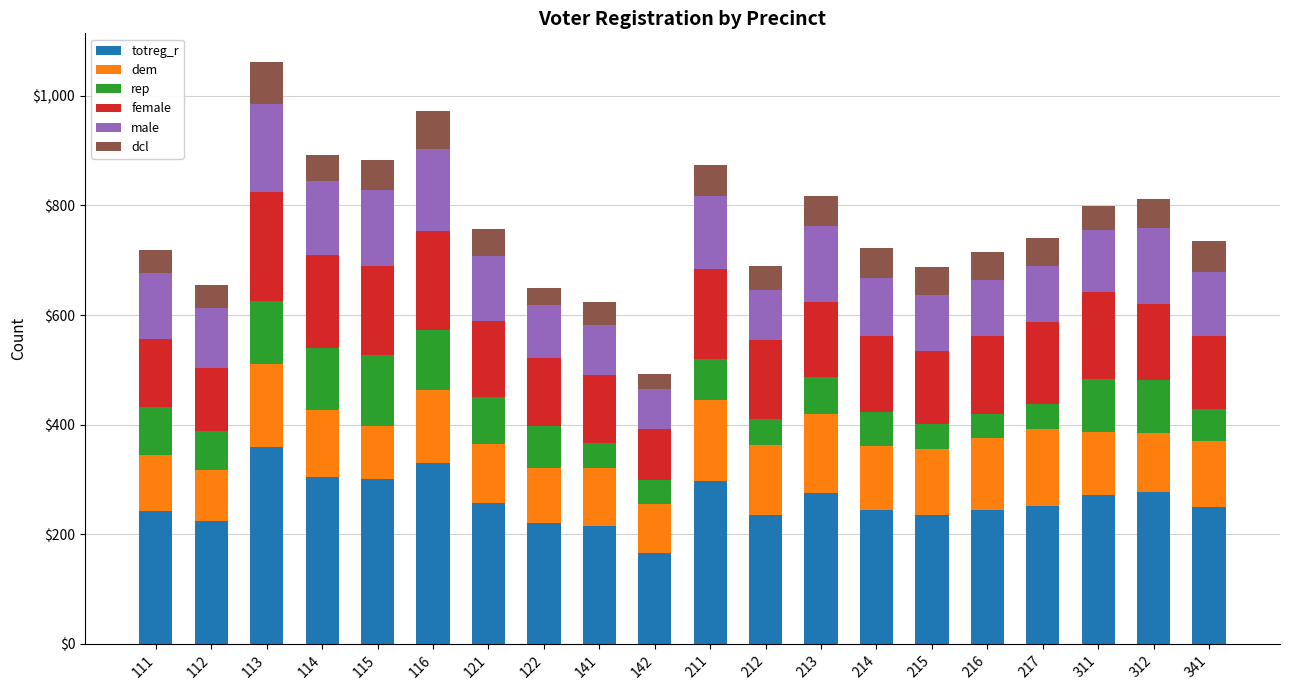

The value of totreg_r at 121 is 258. True or false?

True